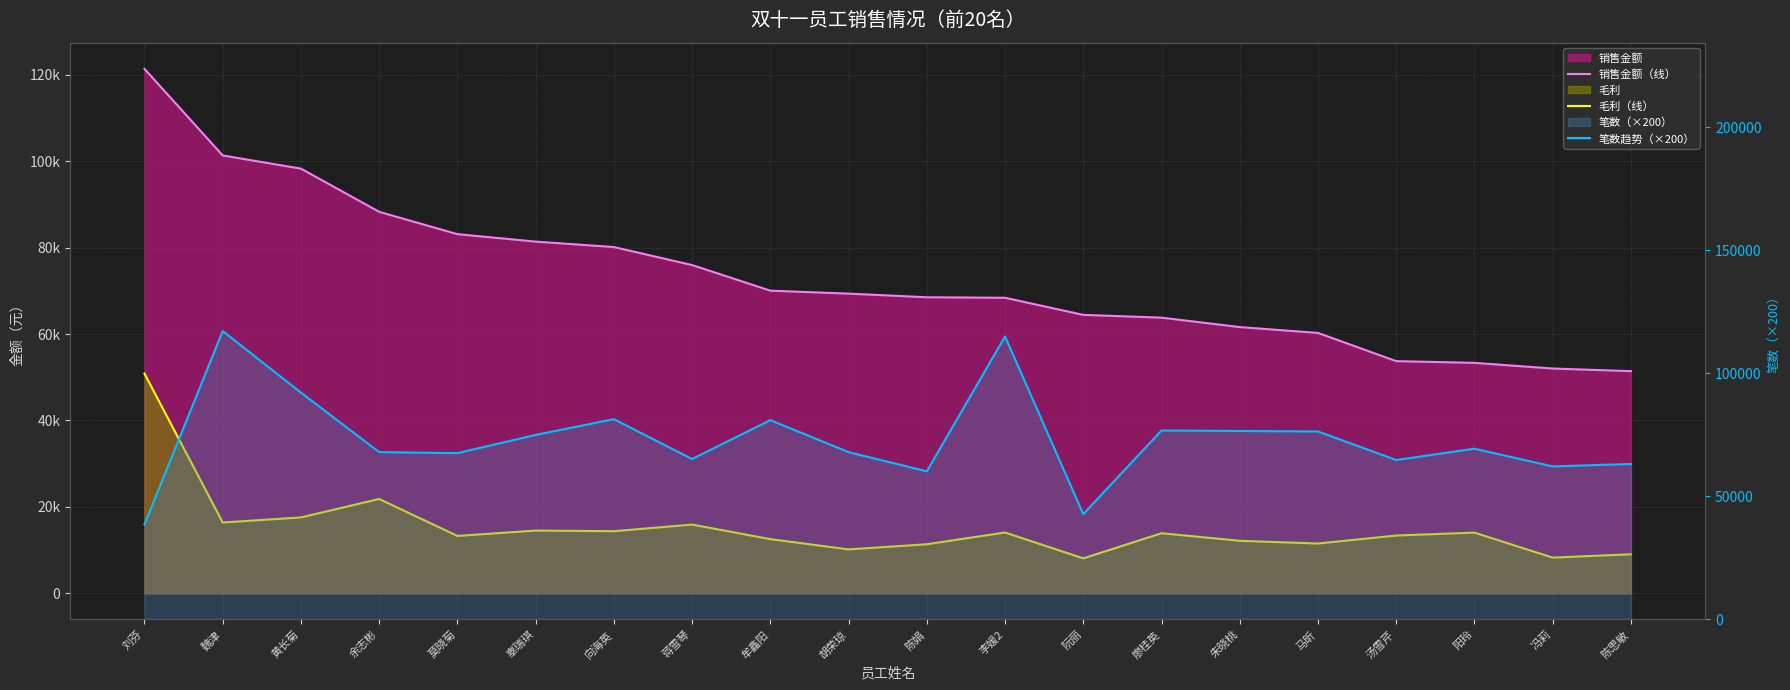

Reading left to right, what are all the values shown in this chart?

销售金额（线）: 刘芬=121370.0	魏津=101330.9	黄长菊=98285.2	余志彬=88284.2	莫晓菊=83115.3	辜瑞琪=81391.3	向海英=80131.3	蒋雪琴=75961.3	牟鑫阳=70037.4	胡荣琼=69348.1	陈娟=68510.9	李媛2=68394.5	阮丽=64435.0	廖桂英=63792.0	朱晓桃=61607.6	马昕=60254.2	汤雪芹=53725.3	阳玲=53325.8	冯莉=52015.1	陈思敏=51410.6
毛利（线）: 刘芬=50850.1	魏津=16379.2	黄长菊=17552.3	余志彬=21821.2	莫晓菊=13266.8	辜瑞琪=14508.4	向海英=14363.2	蒋雪琴=15894.1	牟鑫阳=12531.1	胡荣琼=10146.2	陈娟=11339.8	李媛2=14062.3	阮丽=8075.4	廖桂英=13892.3	朱晓桃=12140.1	马昕=11511.7	汤雪芹=13360.2	阳玲=14035.5	冯莉=8249.3	陈思敏=9020.9
笔数趋势（×200）: 刘芬=38600.0	魏津=117200.0	黄长菊=92200.0	余志彬=68000.0	莫晓菊=67600.0	辜瑞琪=75000.0	向海英=81400.0	蒋雪琴=65200.0	牟鑫阳=81000.0	胡荣琼=68000.0	陈娟=60200.0	李媛2=115000.0	阮丽=42800.0	廖桂英=76800.0	朱晓桃=76600.0	马昕=76400.0	汤雪芹=64800.0	阳玲=69400.0	冯莉=62200.0	陈思敏=63200.0